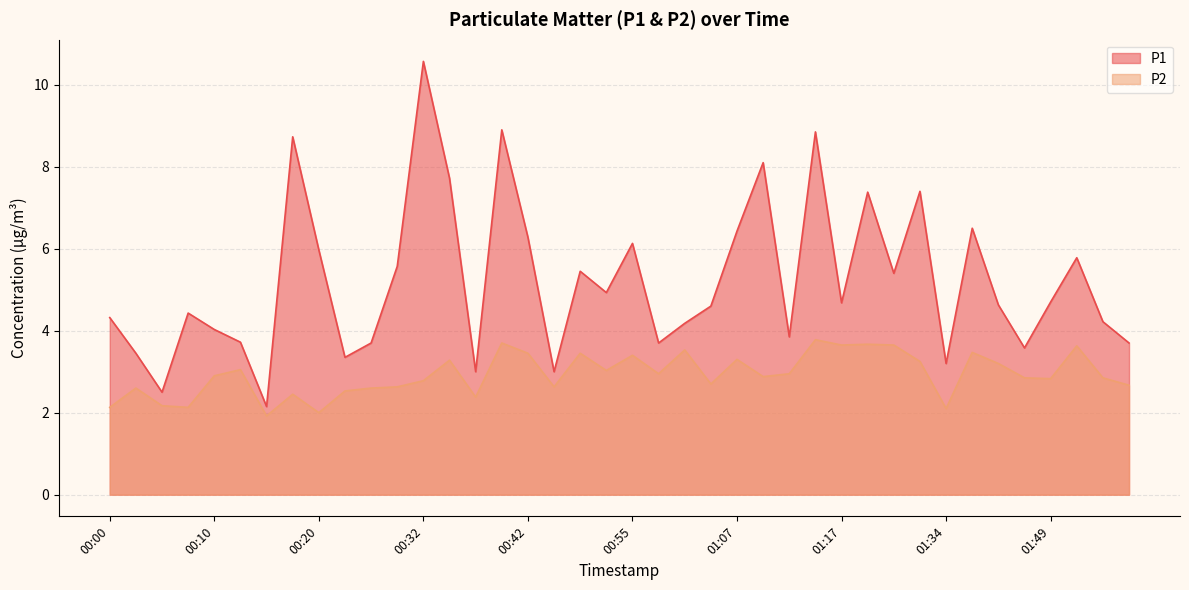

Count the number of data series in this chart.

2